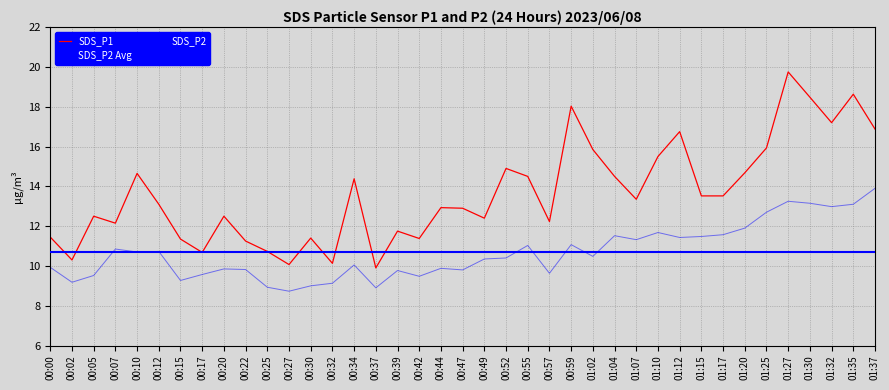

What is the difference between the second highest and second lowest values in the SDS_P2 series?

4.3